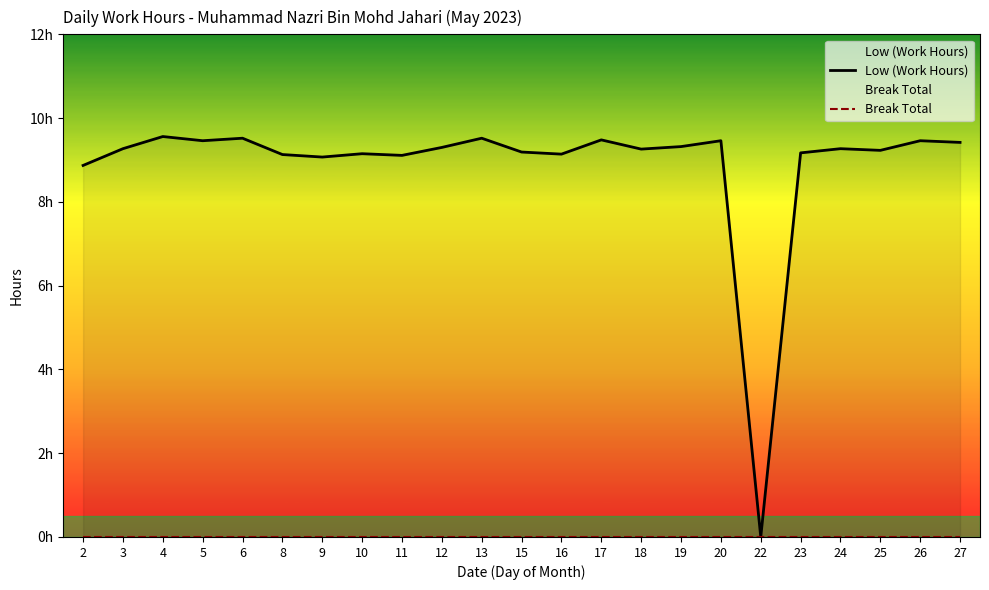

Rank the series at 27 from lowest to highest value.

Break Total, Low (Work Hours)